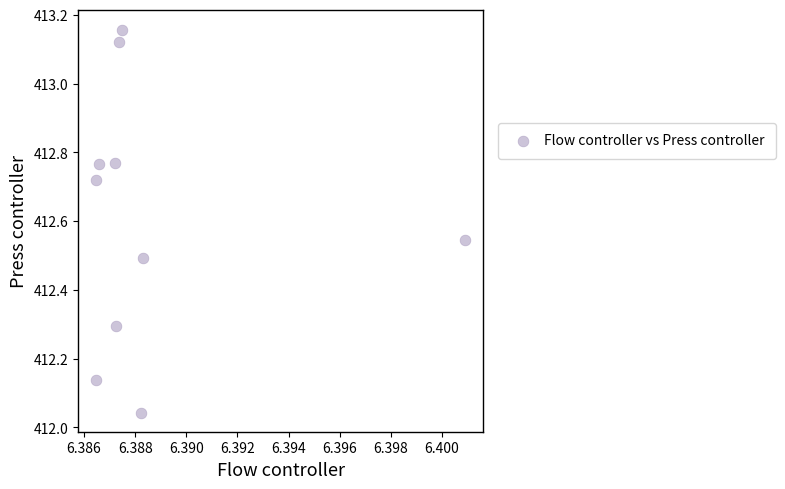

What is the range of Y values (max minus min)?

1.1